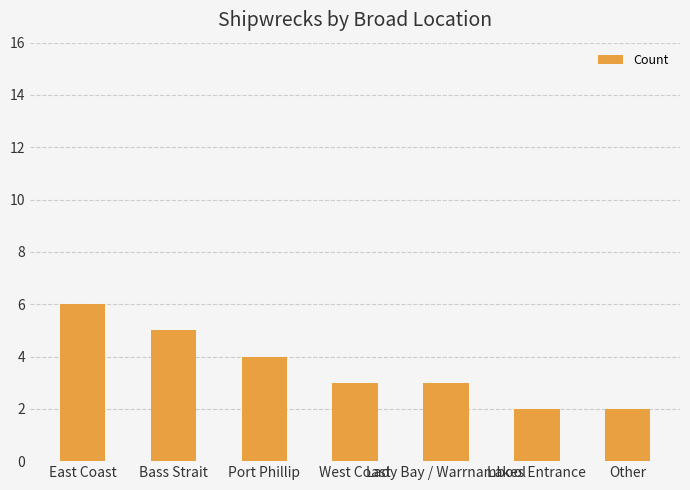

What position from the right is Port Phillip?

5